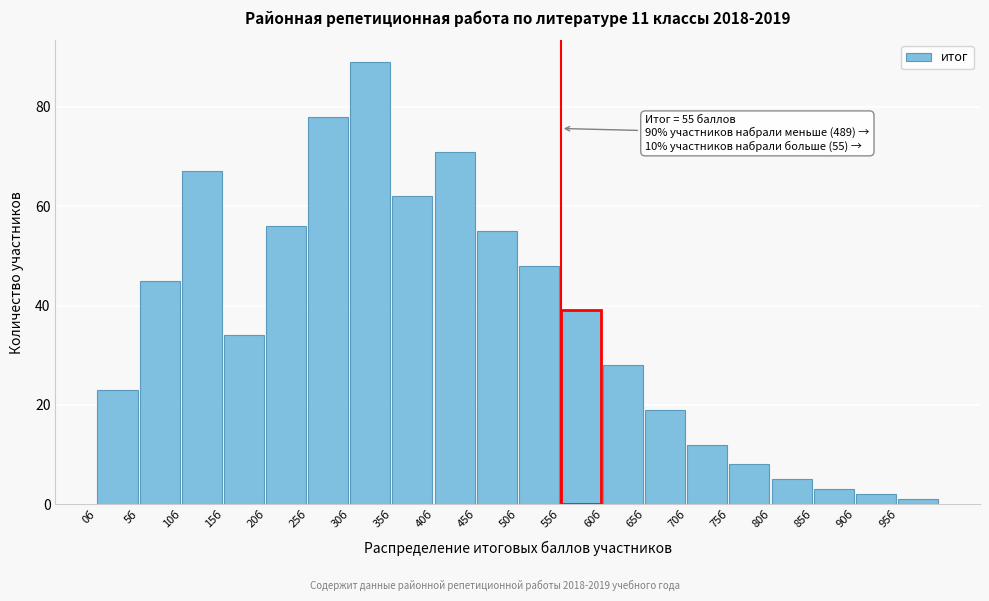

Reading left to right, extract all data points from this chart.

0б=23	5б=45	10б=67	15б=34	20б=56	25б=78	30б=89	35б=62	40б=71	45б=55	50б=48	55б=39	60б=28	65б=19	70б=12	75б=8	80б=5	85б=3	90б=2	95б=1